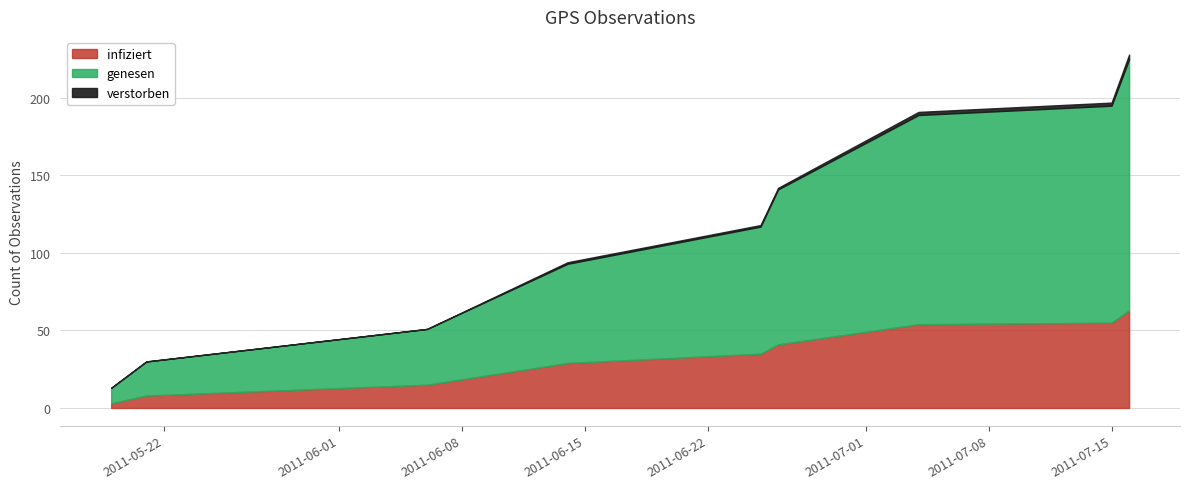

What is the maximum value for infiziert?

63